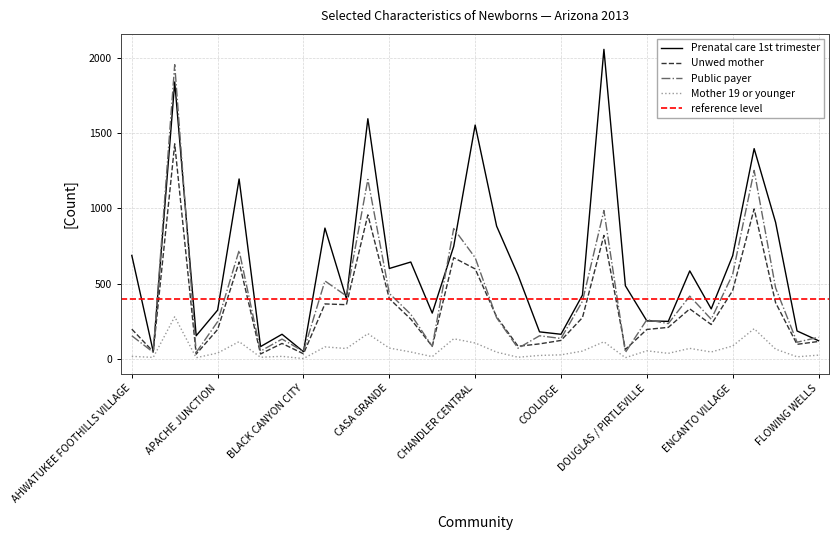

What is the difference between the maximum and minimum values in the Unwed mother series?

1400